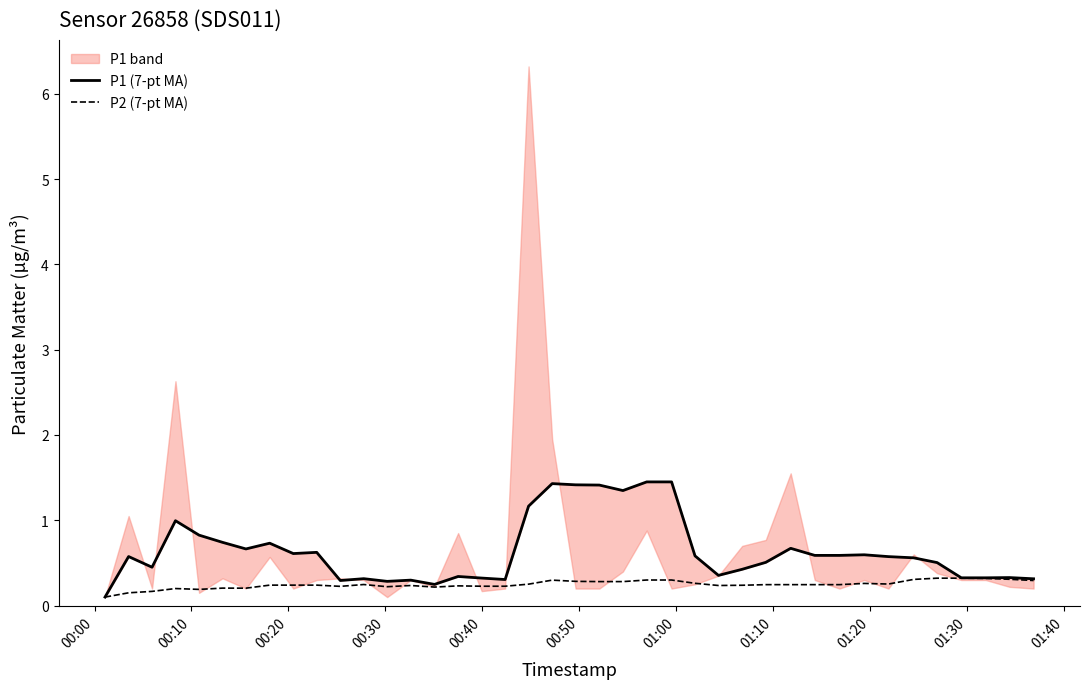

Does the chart display data point markers on the line(s)?

No